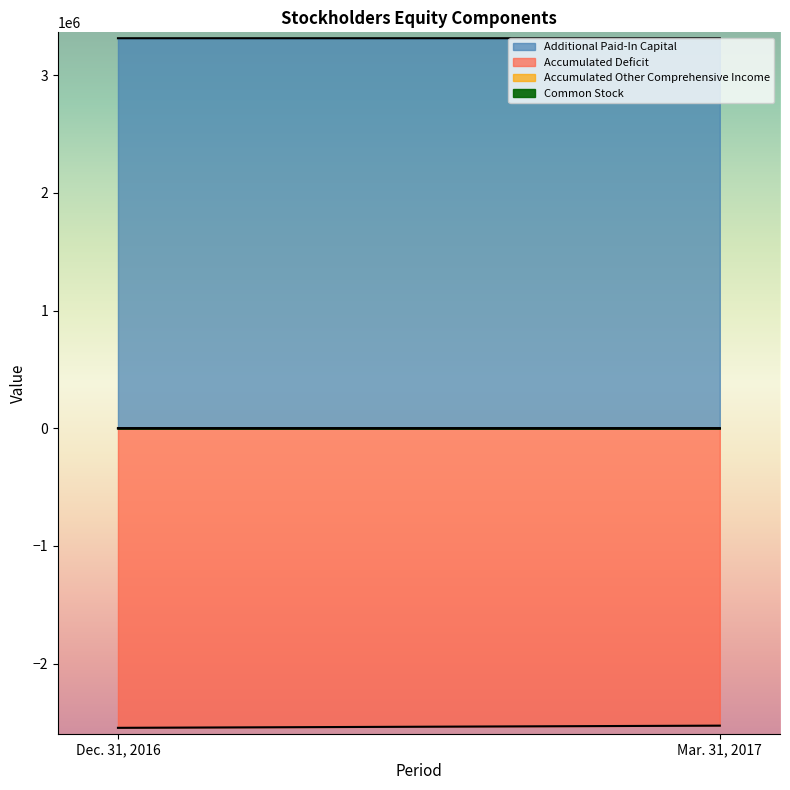

How many lines are shown in the chart?

4